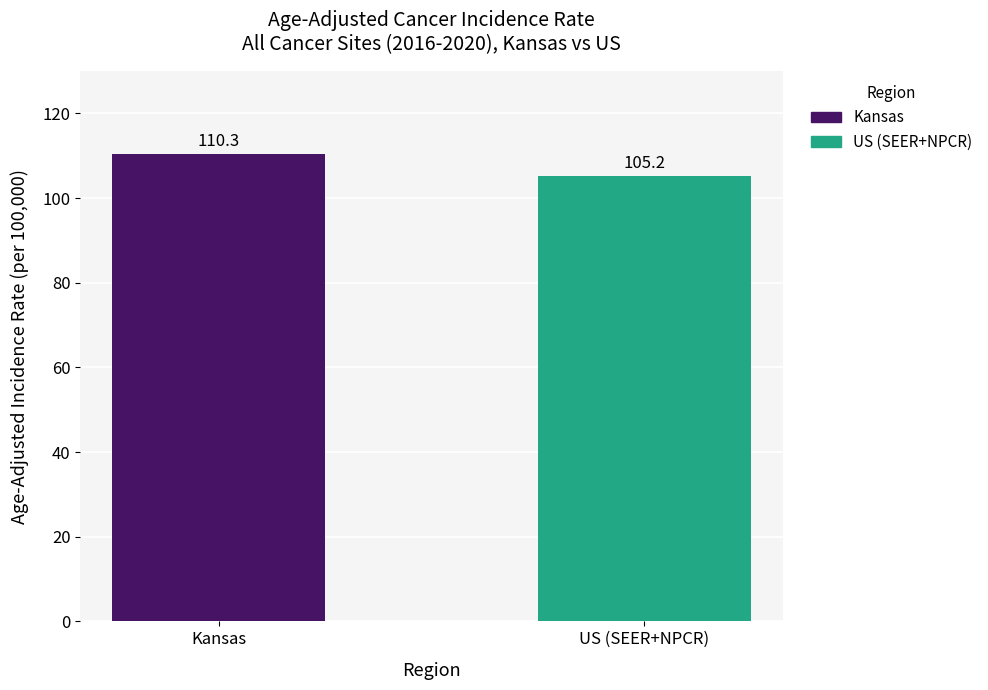

True or false: the data shows 110.3 at Kansas.

True